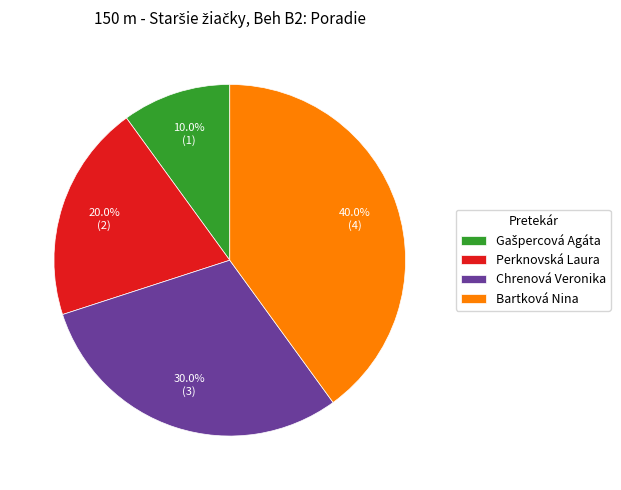

Is it true that Chrenová Veronika is 30% of the pie?

True